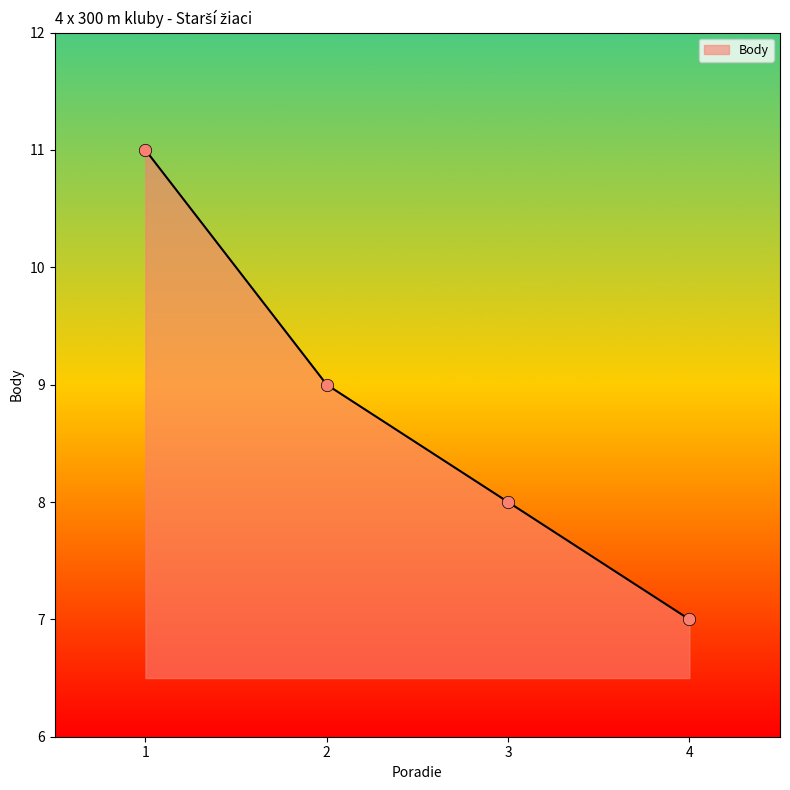

What is the ratio of the value at 3 to the value at 1?

0.7